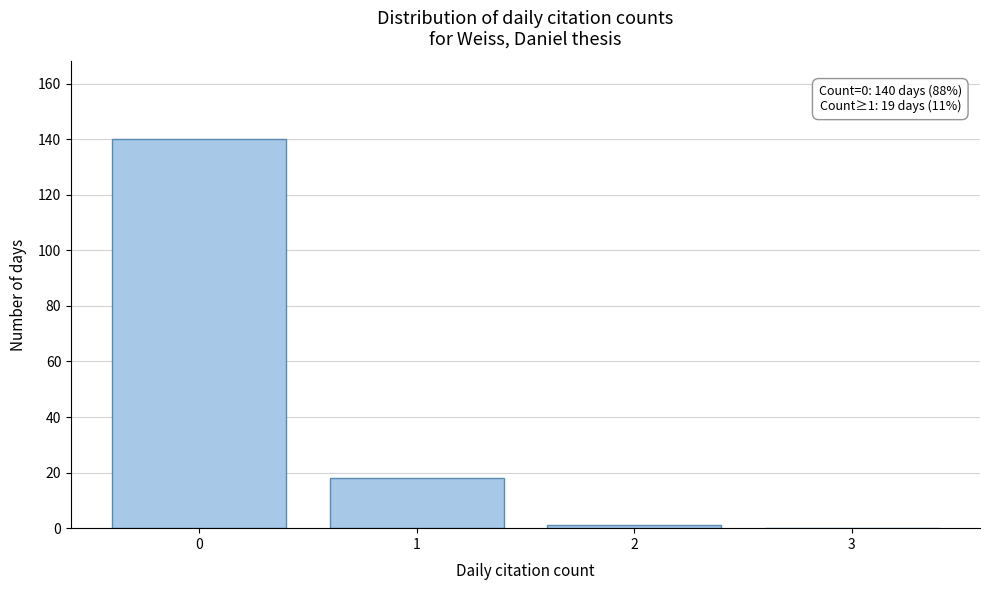

Reading left to right, transcribe all the data shown in this chart.

0=140	1=18	2=1	3=0